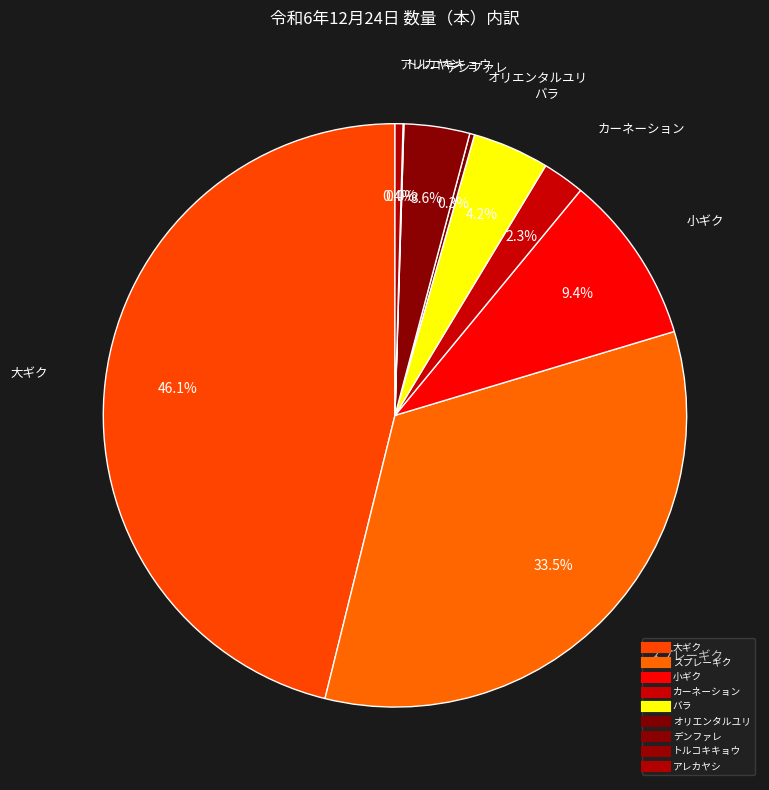

What percentage is the バラ slice, to the nearest percent?

4%